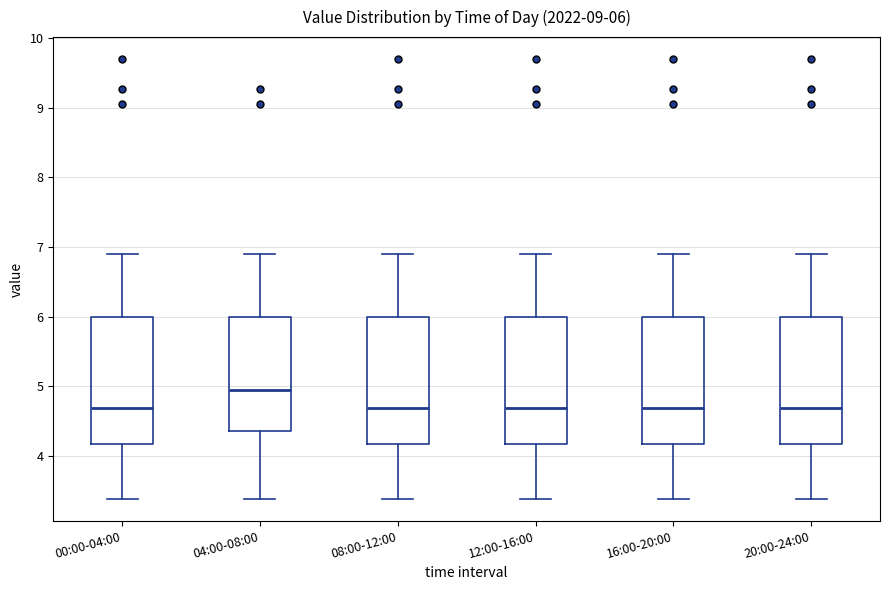

Which box's median line is the highest?

04:00-08:00